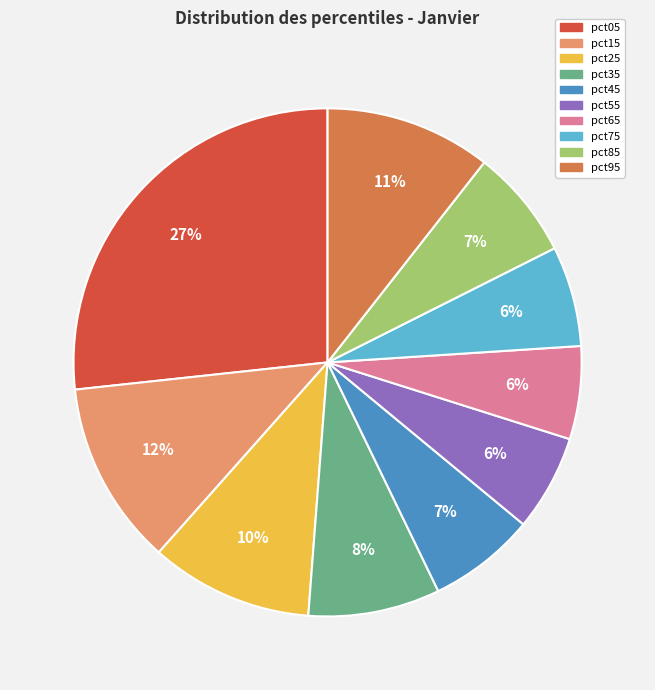

How many slices are in this pie chart?

10